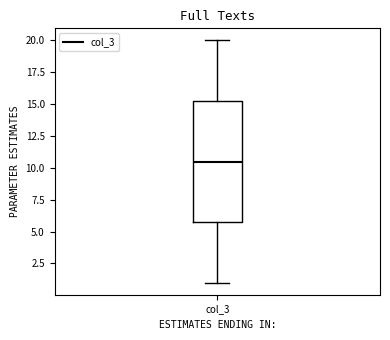

Transcribe this box plot: give where the median line is, the range the box spans, and where the two whiskers end, as read against the y-axis. The values are not printed on the chart, so give them approximately, as read against the axis.

median 10.5, box 6.0 to 15.5, whiskers 1.0 to 20.0